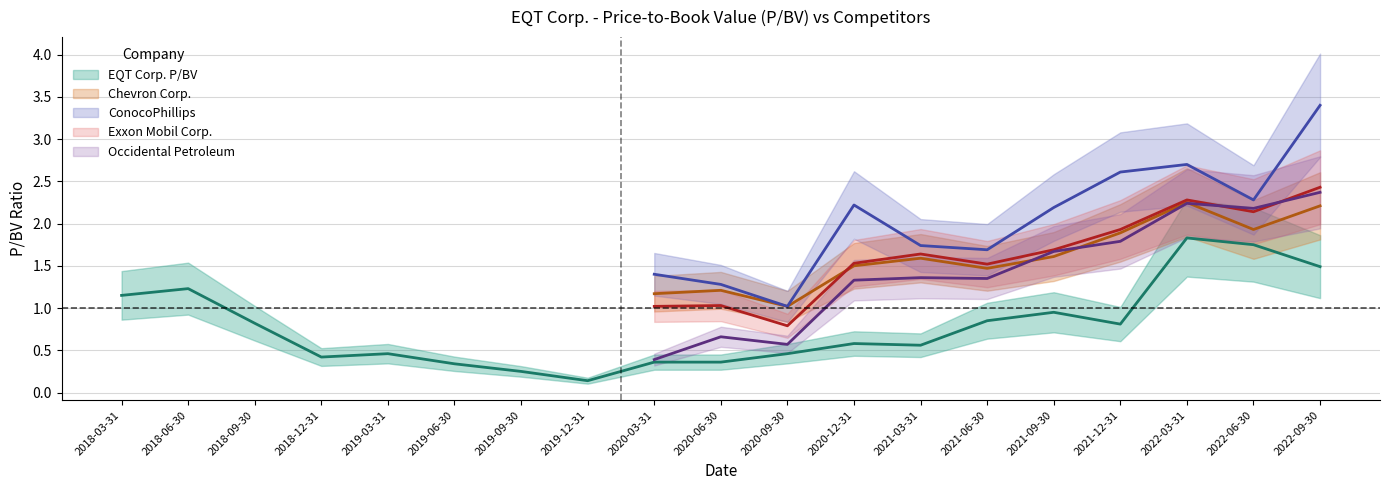

What is the value of the ConocoPhillips point at the 13th from the left?

1.7